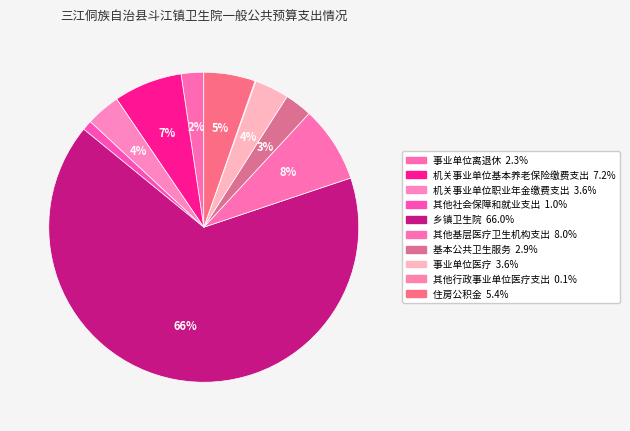

To the nearest percent, what is the average slice percentage?

10%